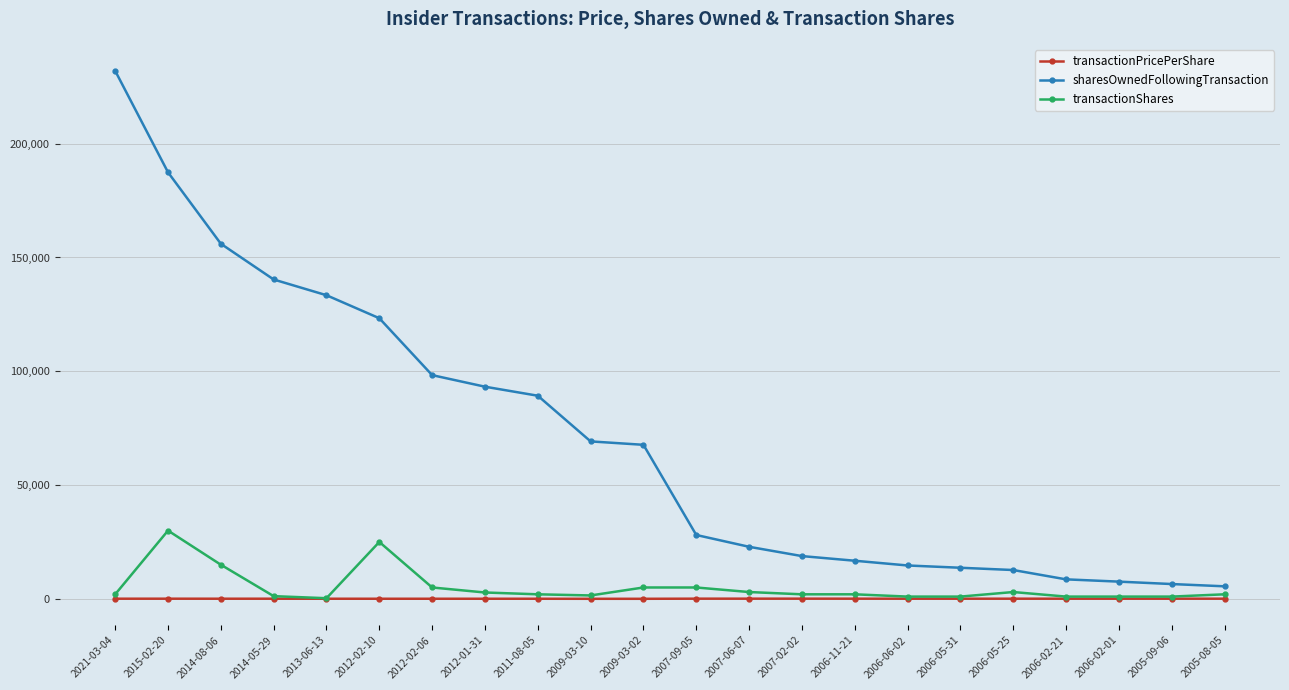

Which series has the widest spread of values?

sharesOwnedFollowingTransaction